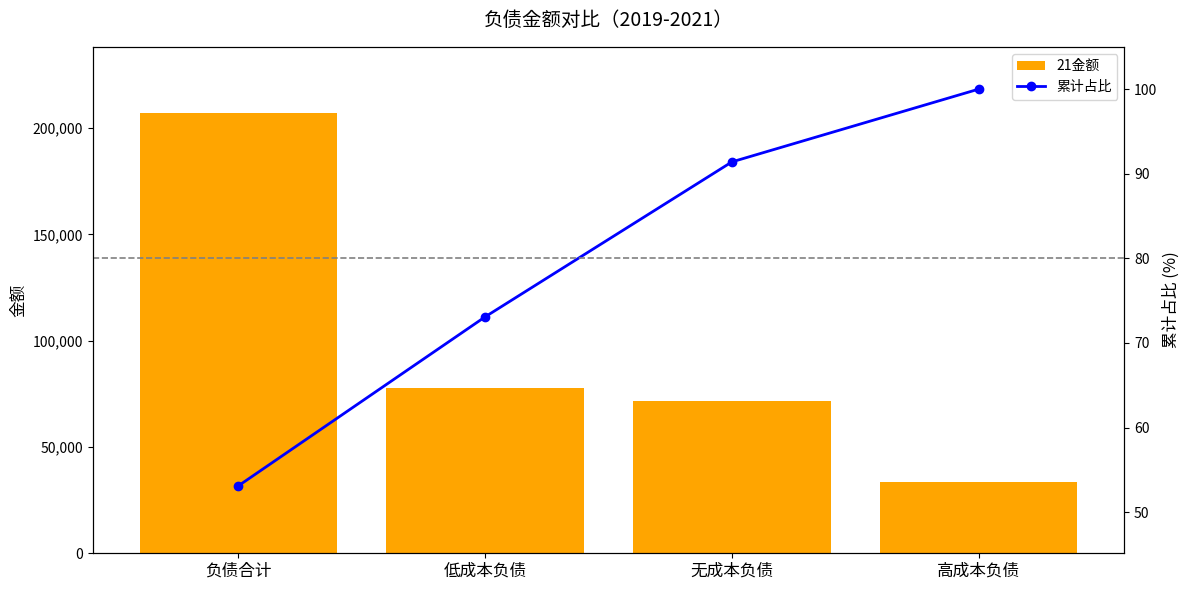

What is the label of the 1st bar from the right?

高成本负债